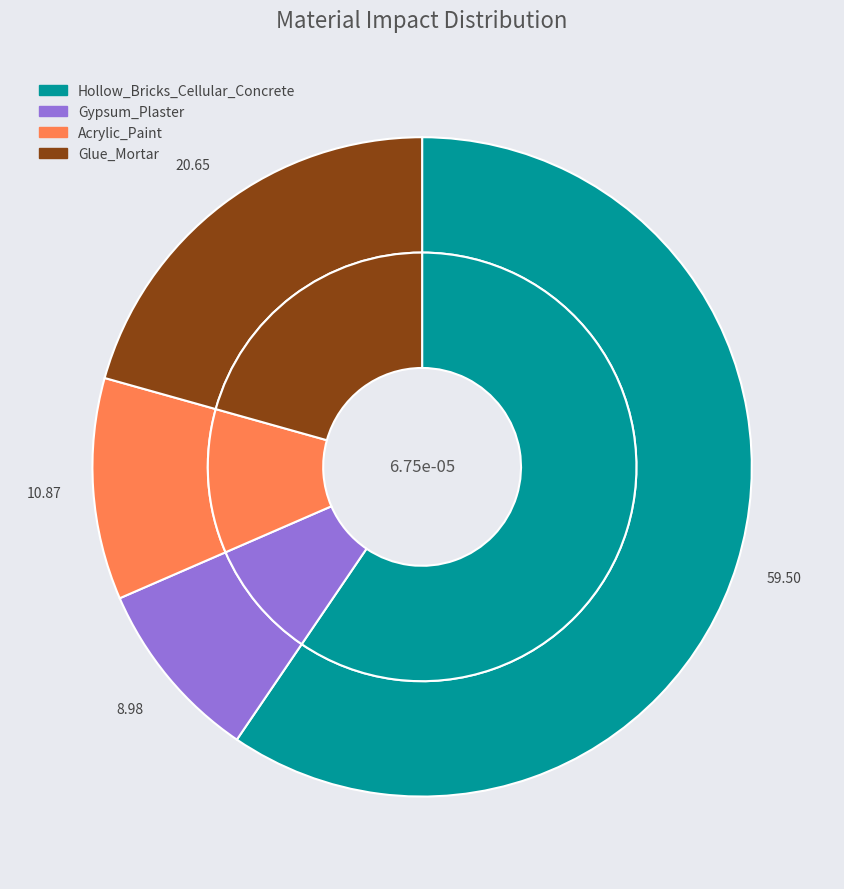

What percentage is NOT represented by Gypsum_Plaster?

91.0%